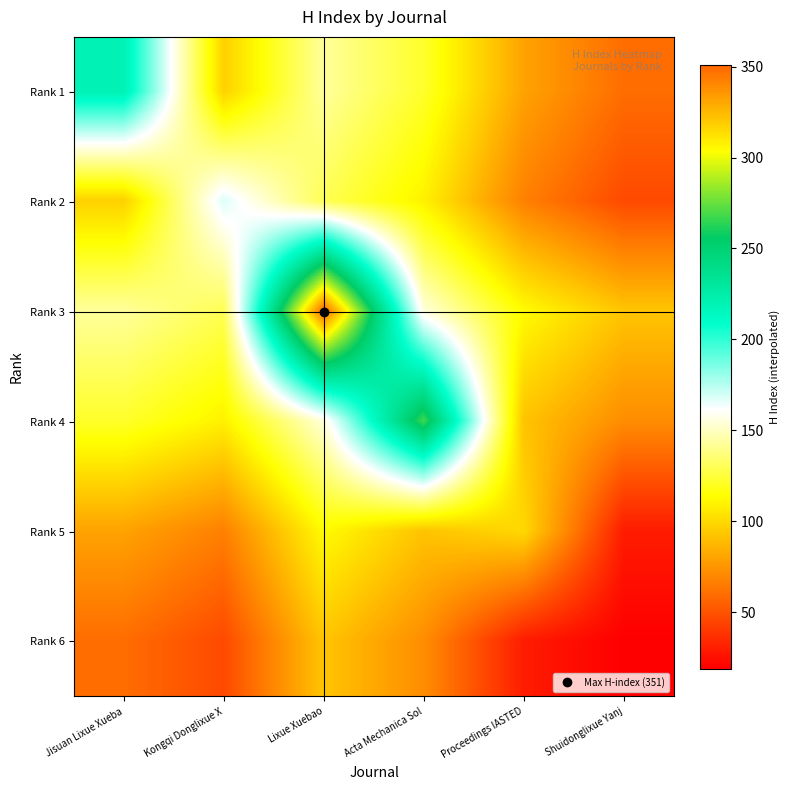

At which category does the chart reach its minimum across all series?

Shuidonglixue Yanj